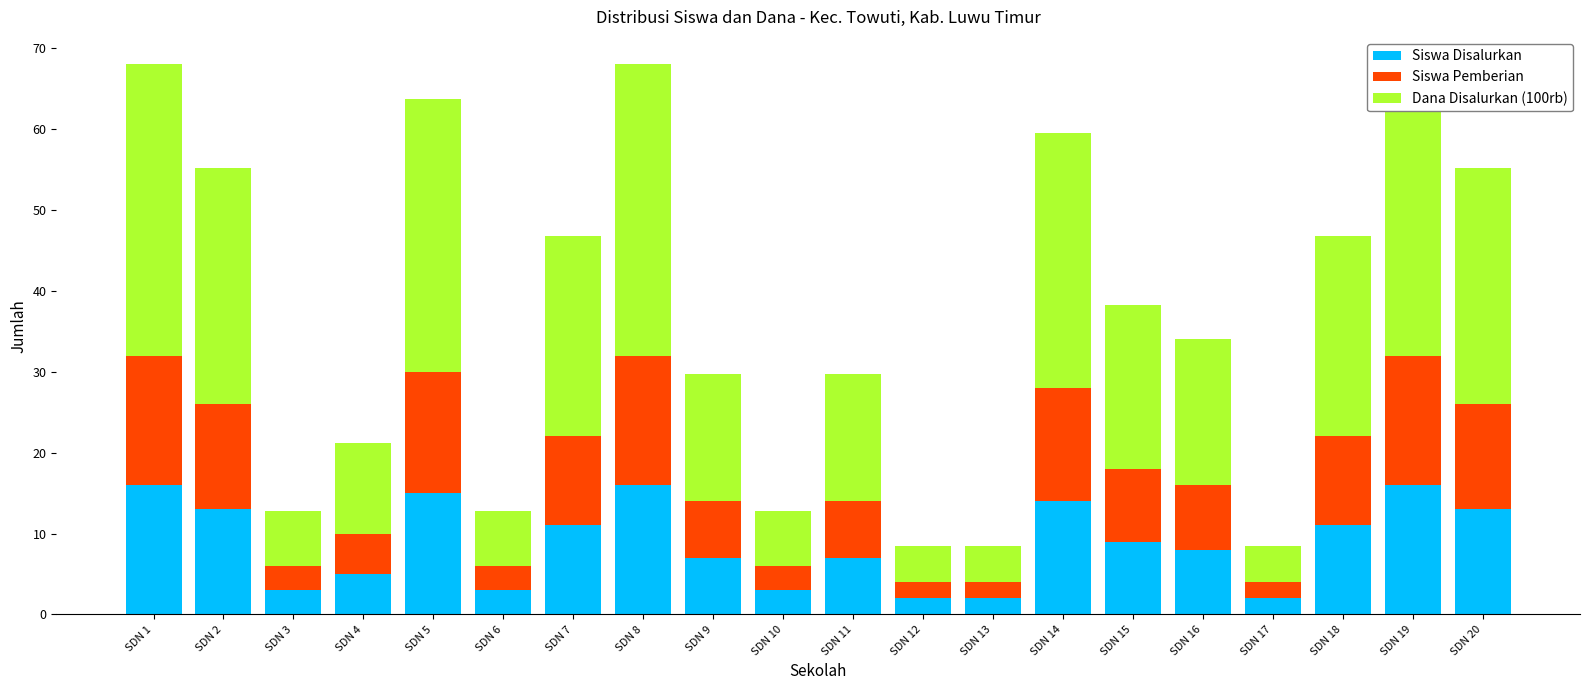

Between SDN 12 and SDN 6, which is larger?

SDN 6